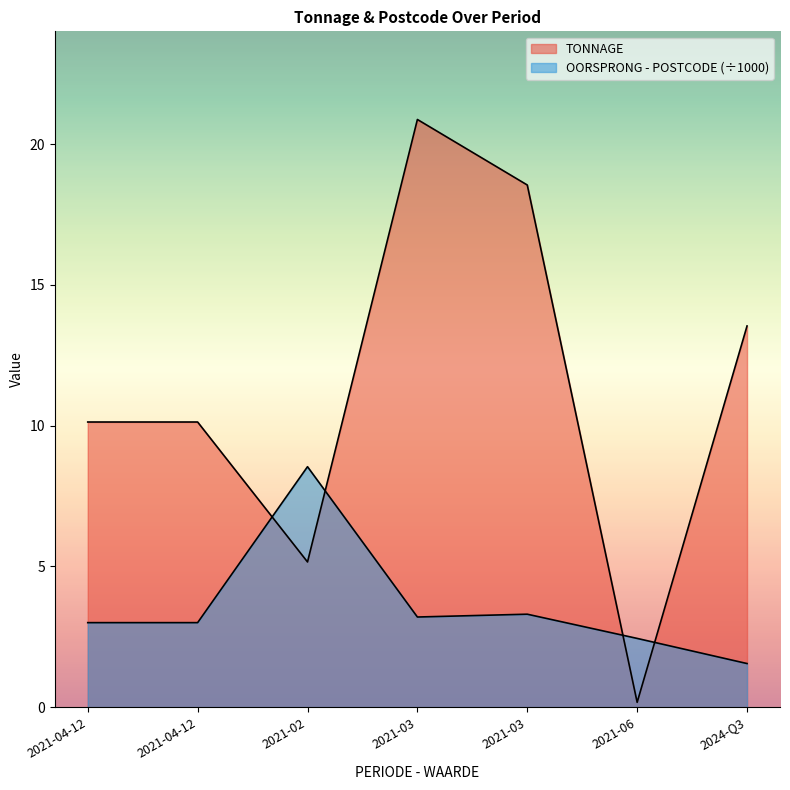

At which category is the sum across all series the highest?

2021-03